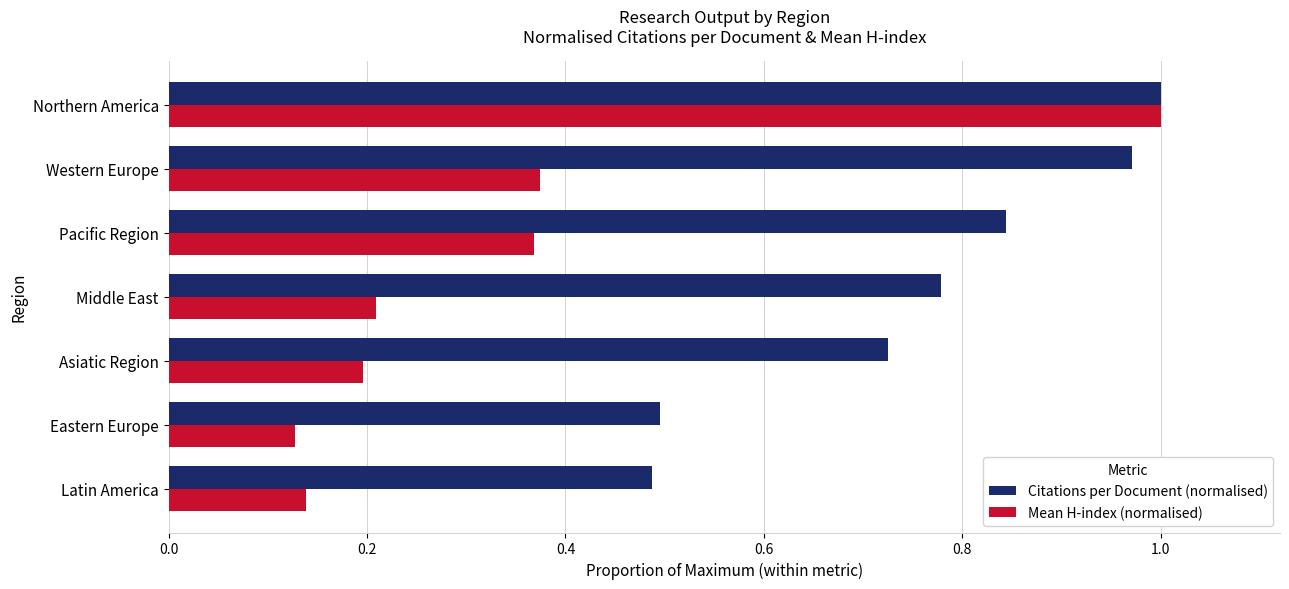

The Mean H-index (normalised) series shows 0.2 at Pacific Region. True or false?

False